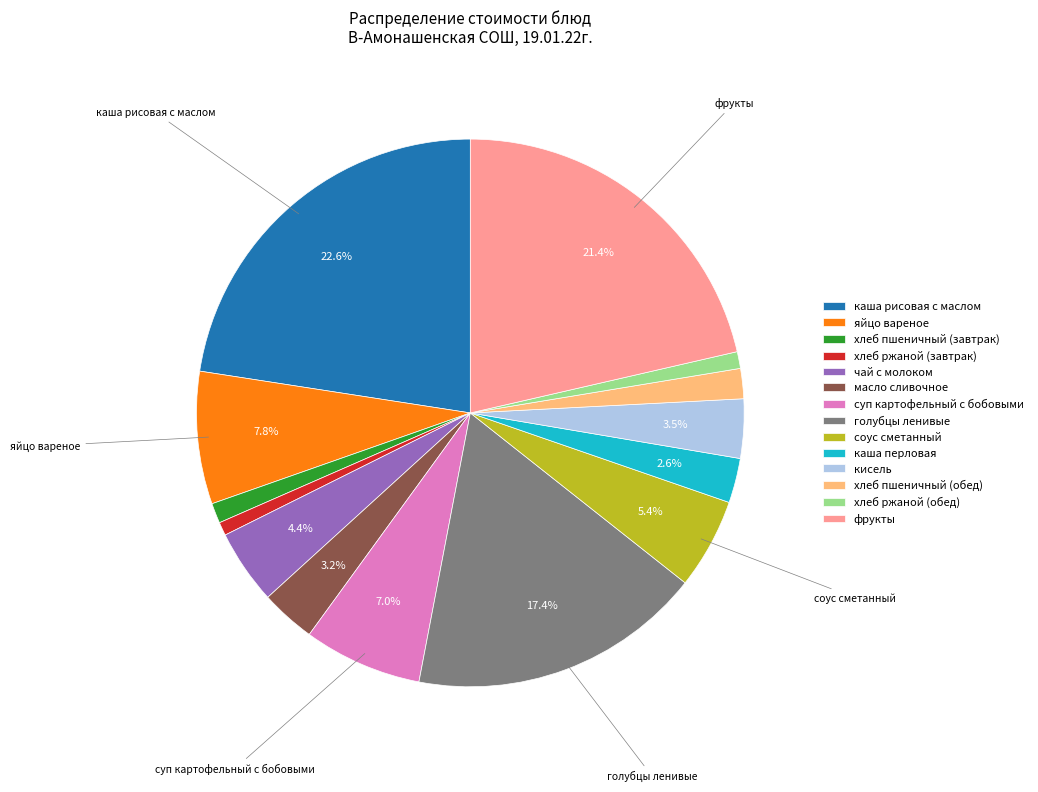

Approximately how many times larger is the value at хлеб пшеничный (завтрак) compared to чай с молоком?

0.3